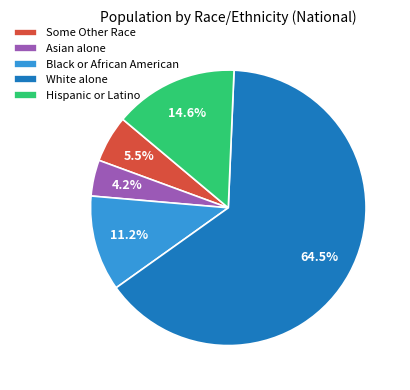

The Hispanic or Latino slice represents 24% of the pie. True or false?

False